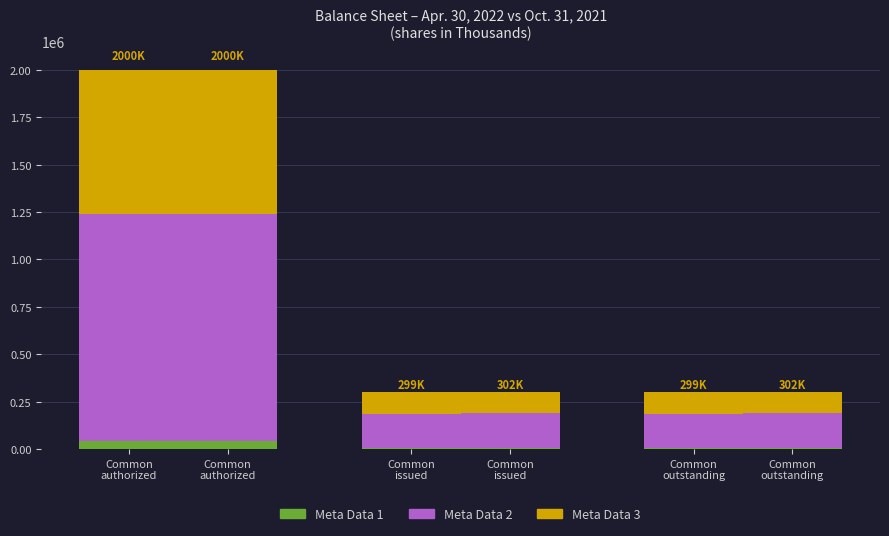

What is the sum of the Meta Data 2 values at Common
issued and Common
authorized?

1379400